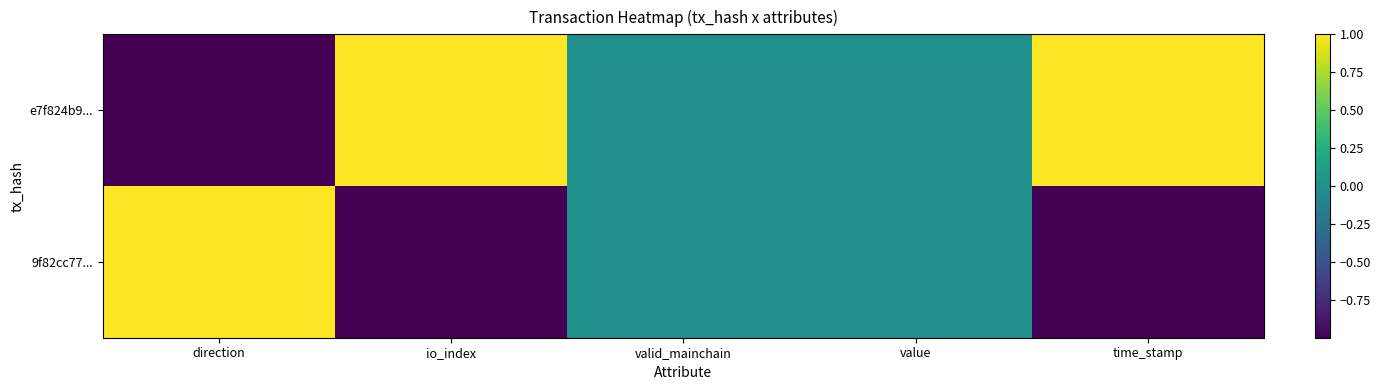

Between direction and valid_mainchain, which series saw the biggest shift?

e7f824b9...